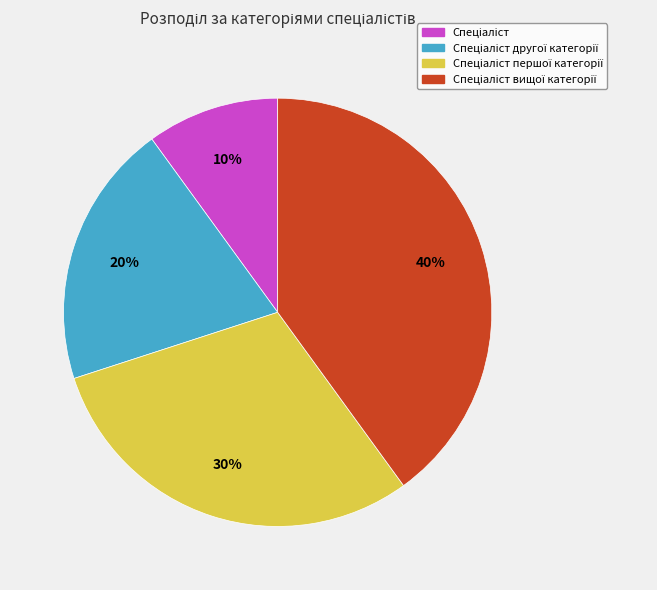

To the nearest percent, what is the difference between the largest and smallest slice percentages?

30%